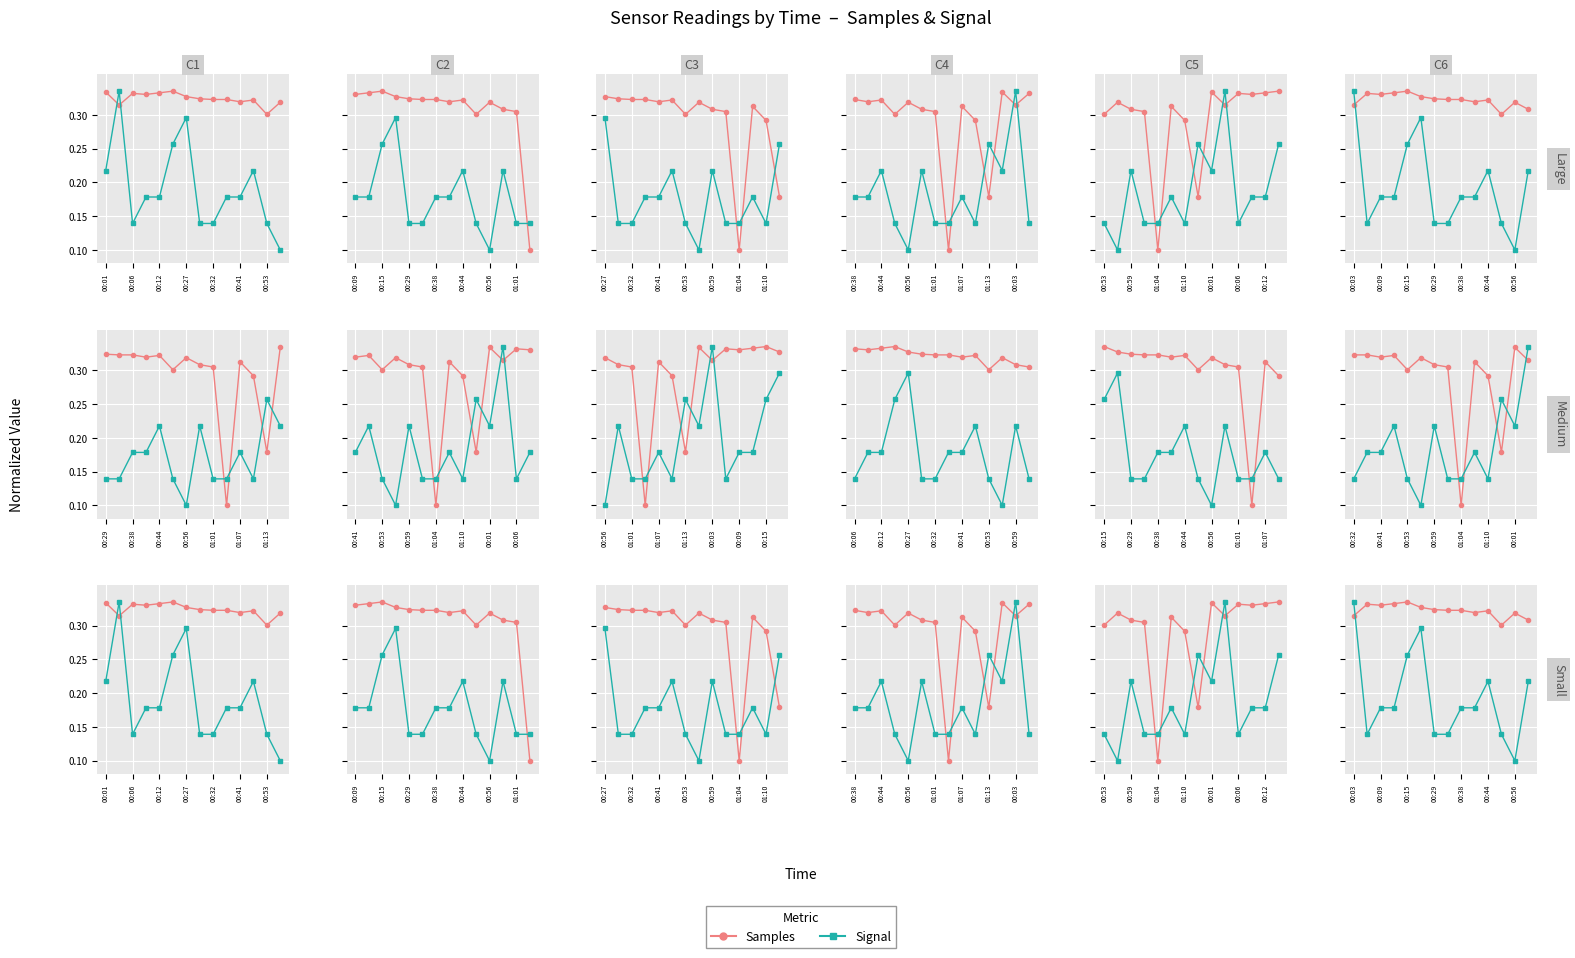

What is the smallest value displayed?

0.1